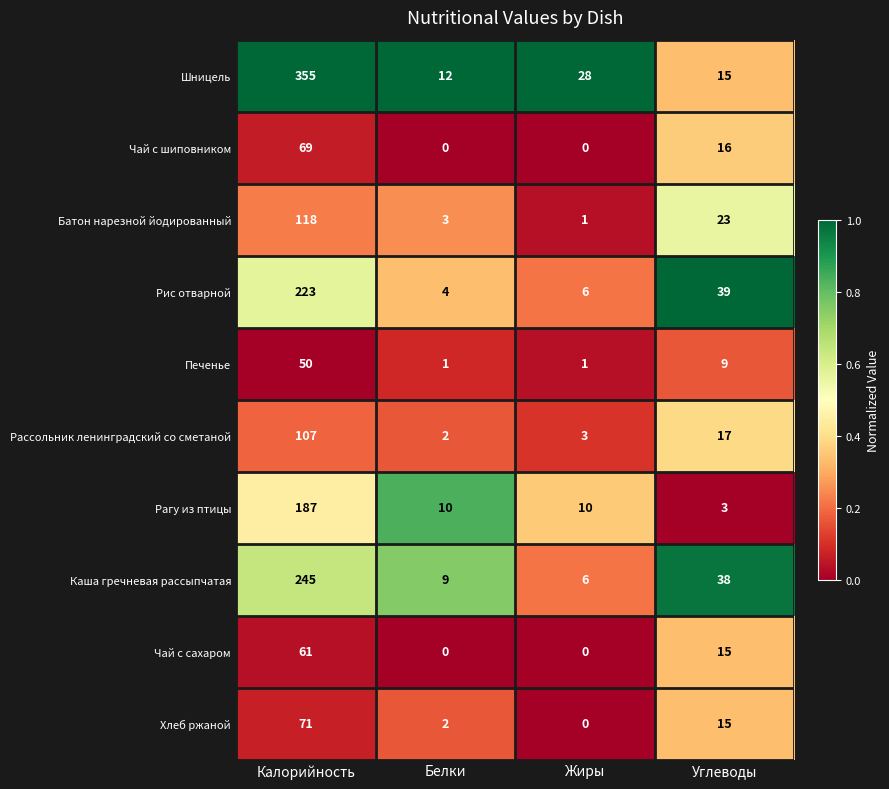

Which label corresponds to the largest value in the chart?

Калорийность